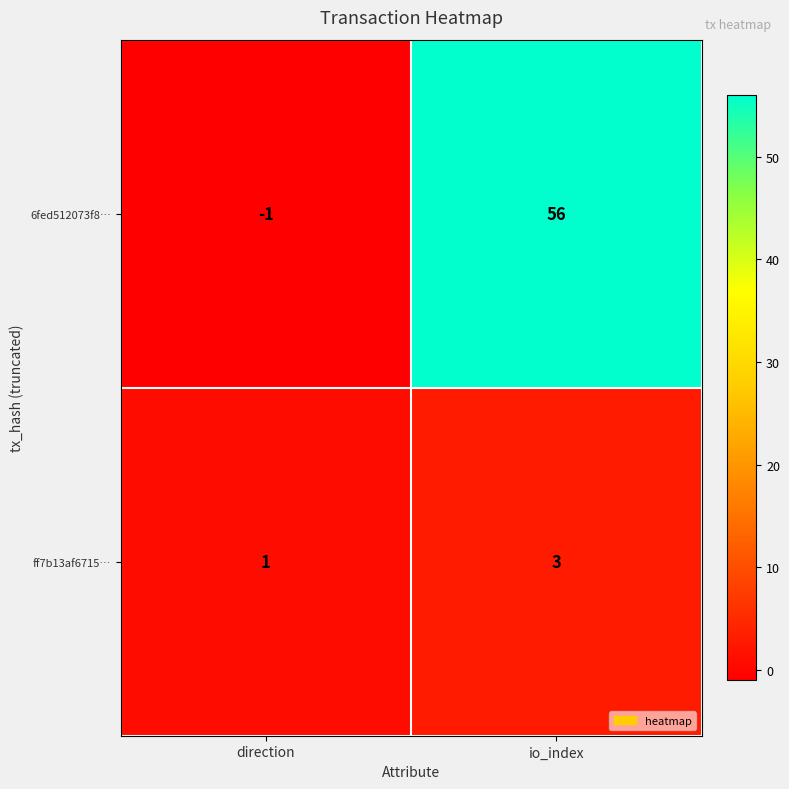

List the series in order of their overall mean, lowest first.

ff7b13af6715…, 6fed512073f8…